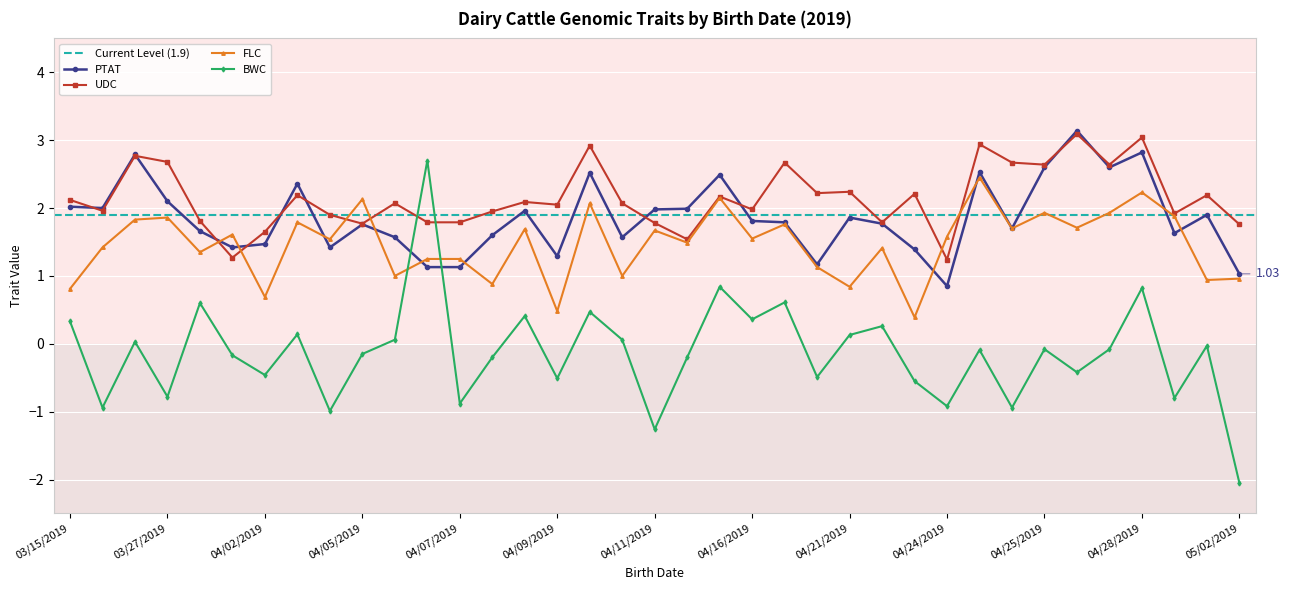

What is the minimum value for PTAT?

0.8